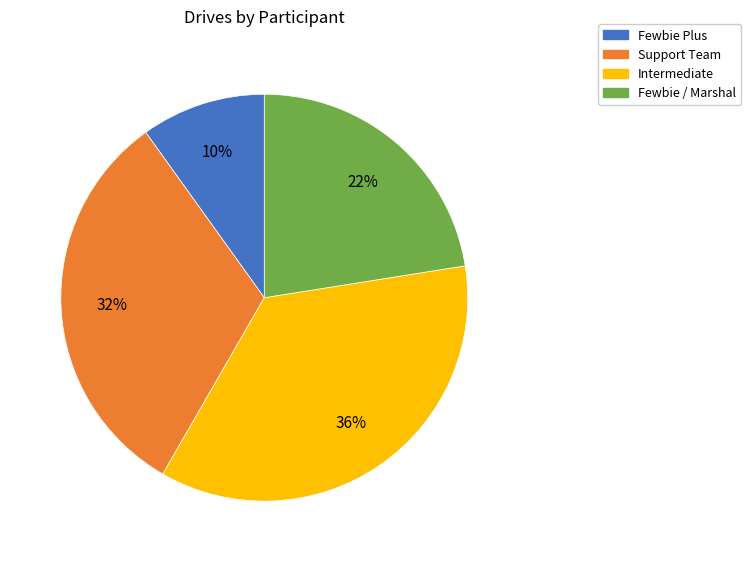

To the nearest percent, what percentage of the pie is Fewbie Plus?

10%